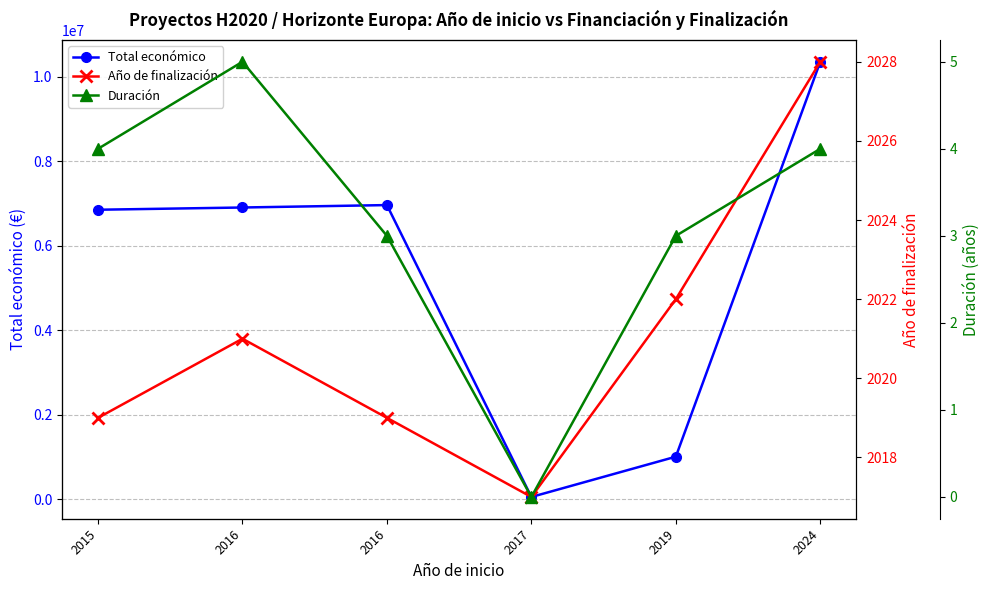

At which label is Total económico closest to 5201636?

2015